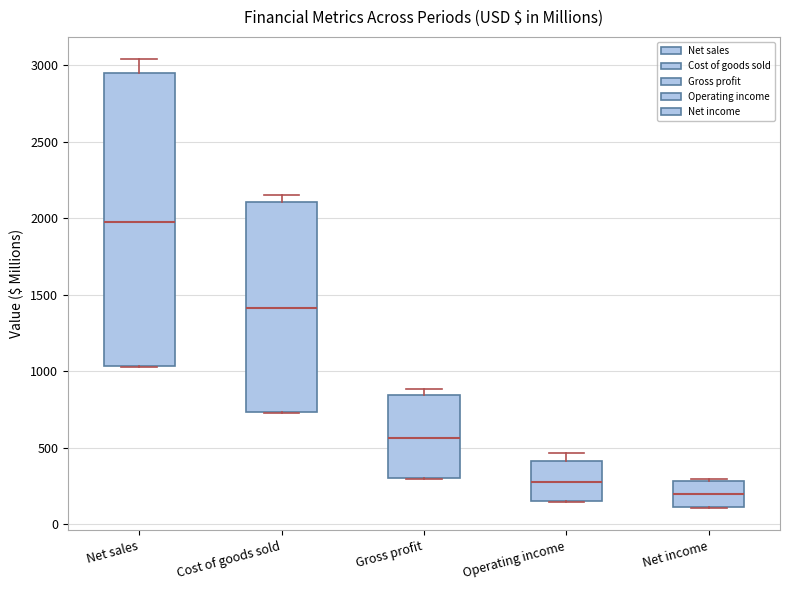

Reading left to right, read every box against the y-axis: the position of its median line, the range the box covers, and the ends of its whiskers. The values are not printed on the chart, so give them approximately, as read against the axis.

Net sales: median 2000, box 1050 to 2950, whiskers 1050 to 3050
Cost of goods sold: median 1400, box 750 to 2100, whiskers 750 to 2150
Gross profit: median 550, box 300 to 850, whiskers 300 to 900
Operating income: median 300, box 150 to 400, whiskers 150 to 450
Net income: median 200, box 100 to 300, whiskers 100 to 300